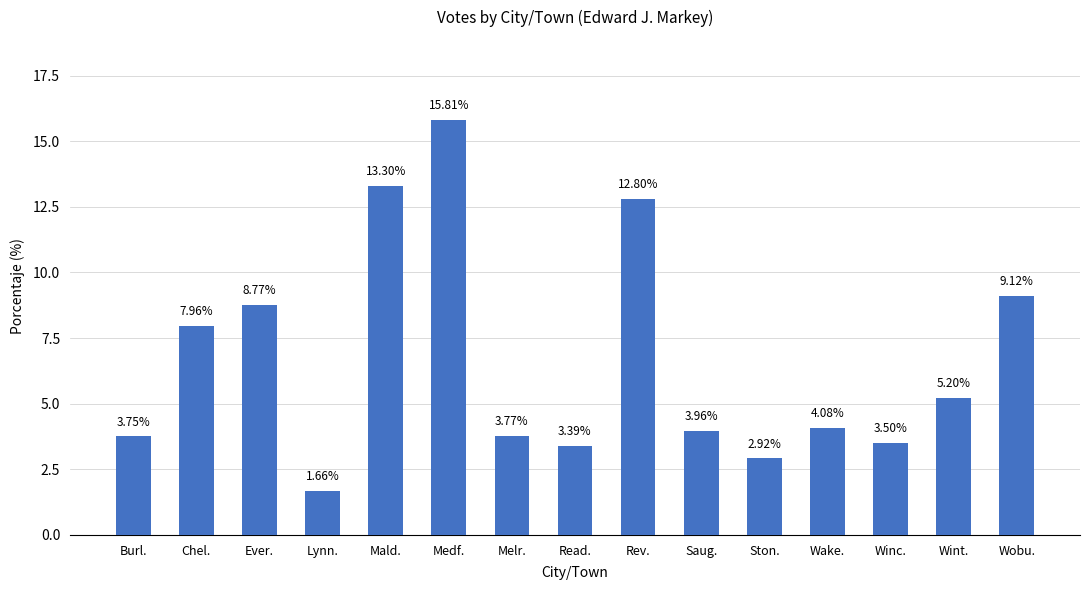

What is the difference between the maximum and minimum values?

14.1